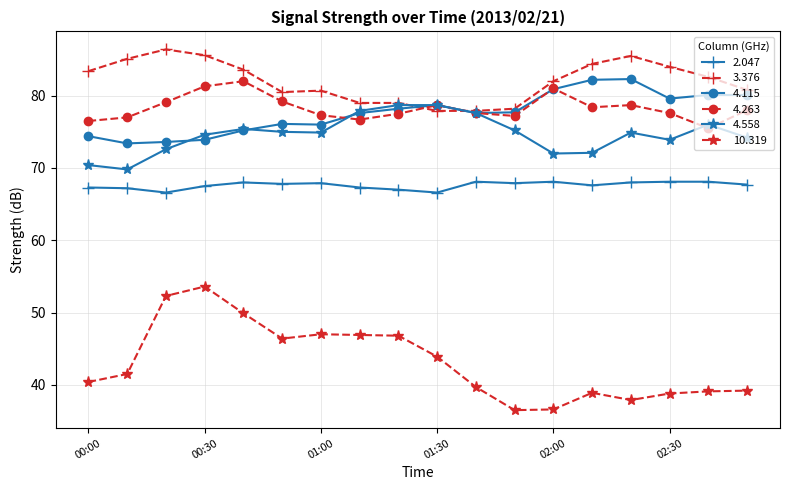

What are all the series names shown in the legend?

2.047, 3.376, 4.115, 4.263, 4.558, 10.319